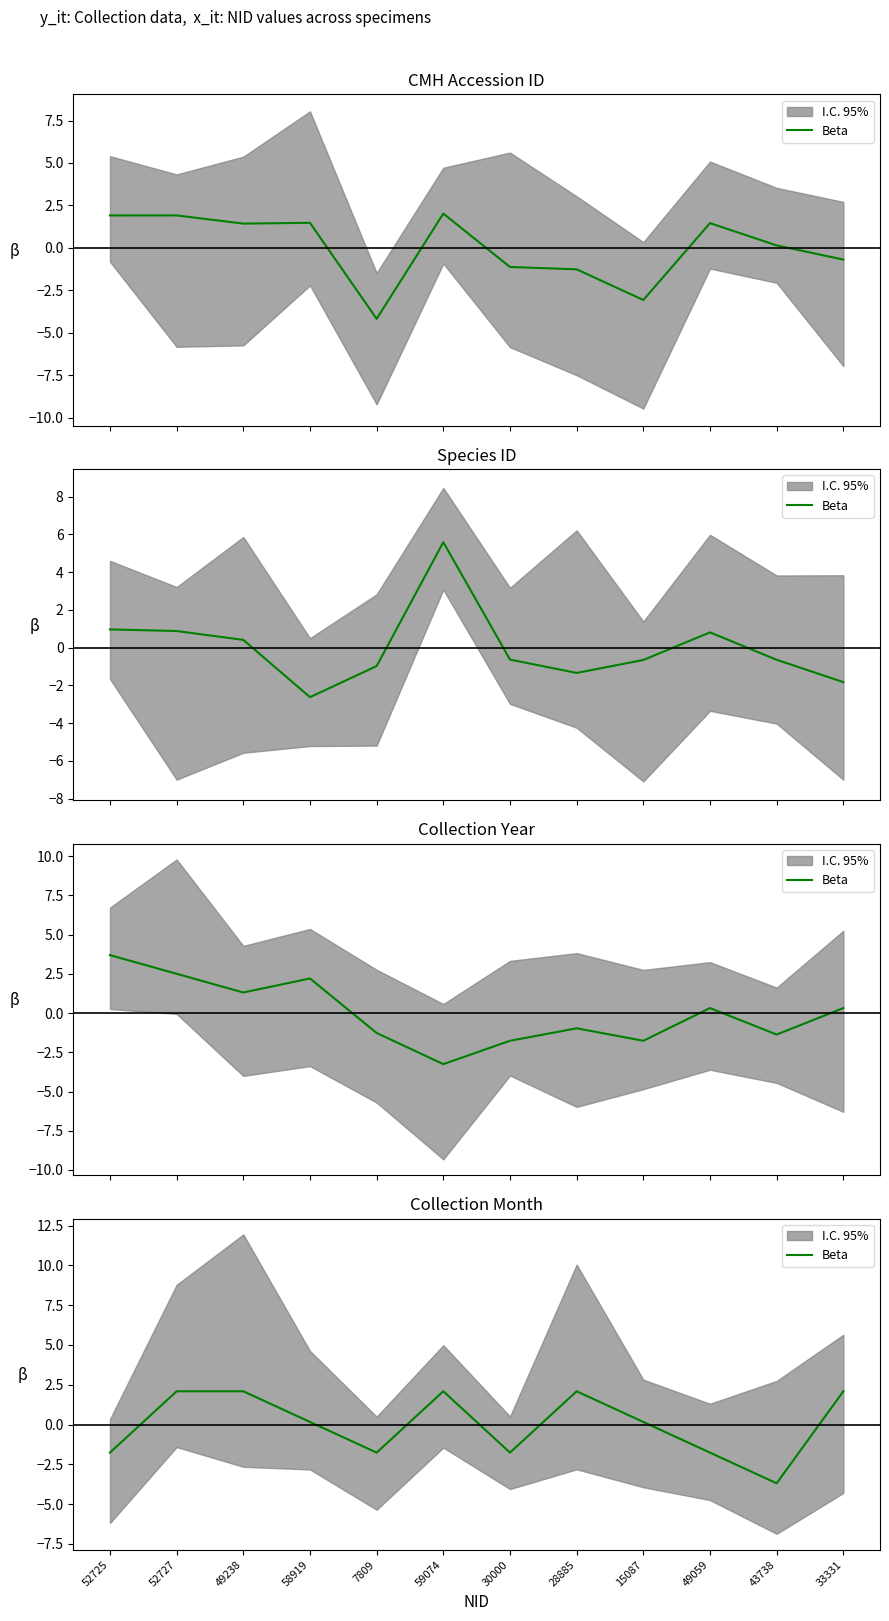

Between 33331 and 30000, which is larger?

33331